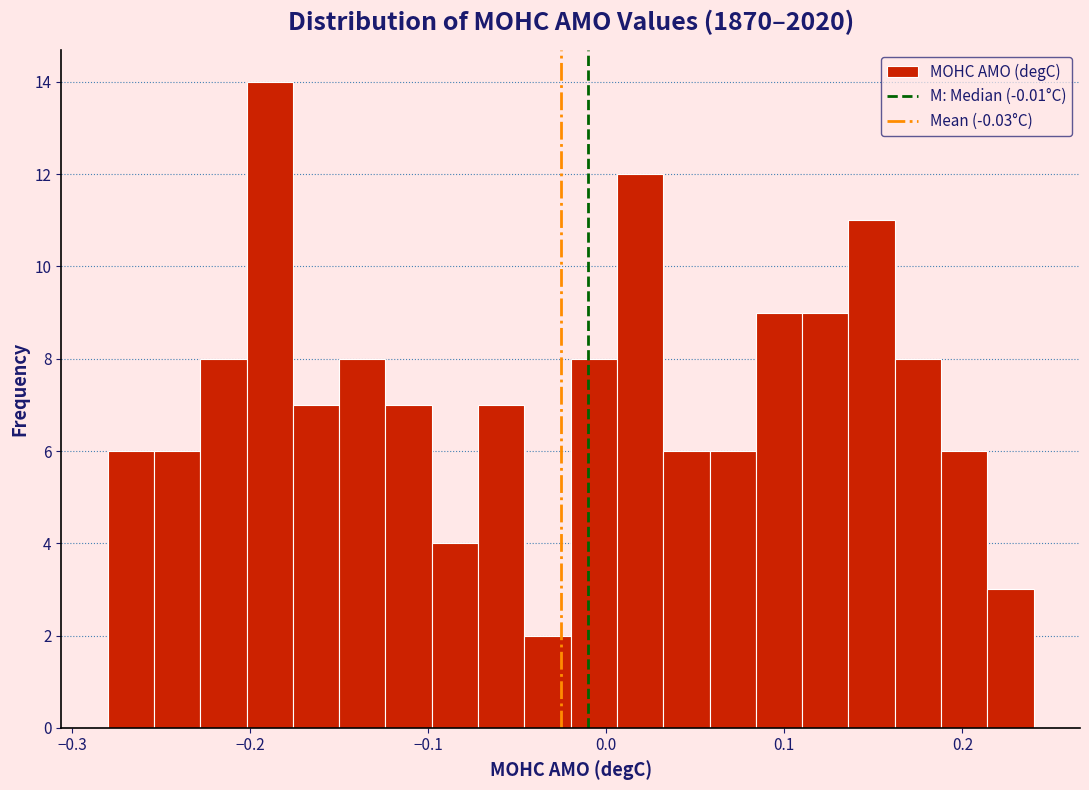

Around what value on the x-axis is the tallest bar? Give the approximate position of its centre, as read against the axis.

-0.19